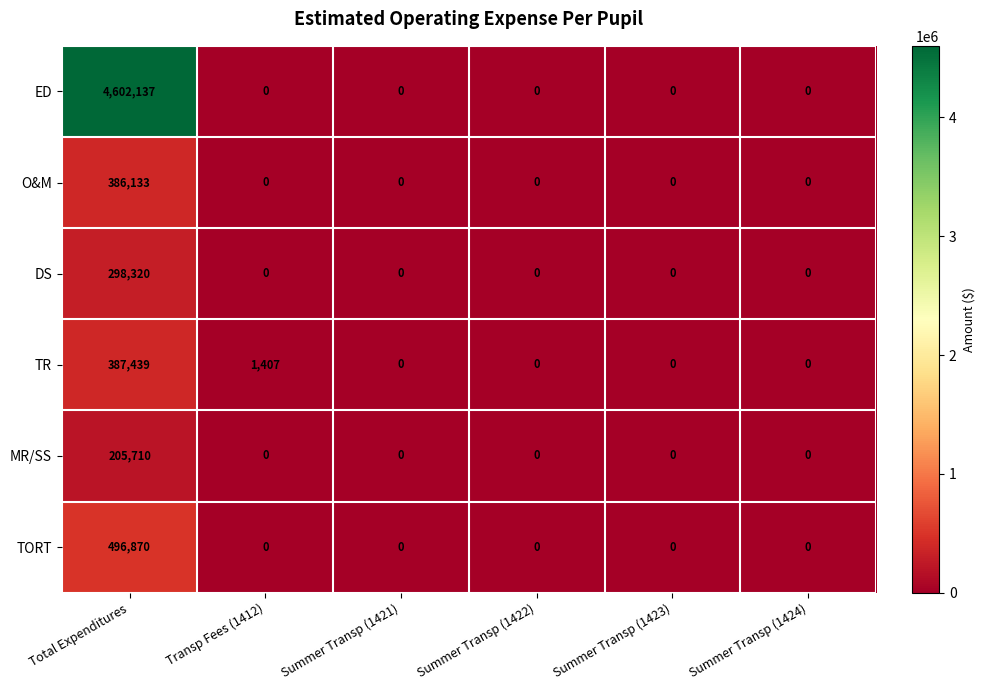

Between Total Expenditures and Summer Transp (1421), which series saw the biggest shift?

ED